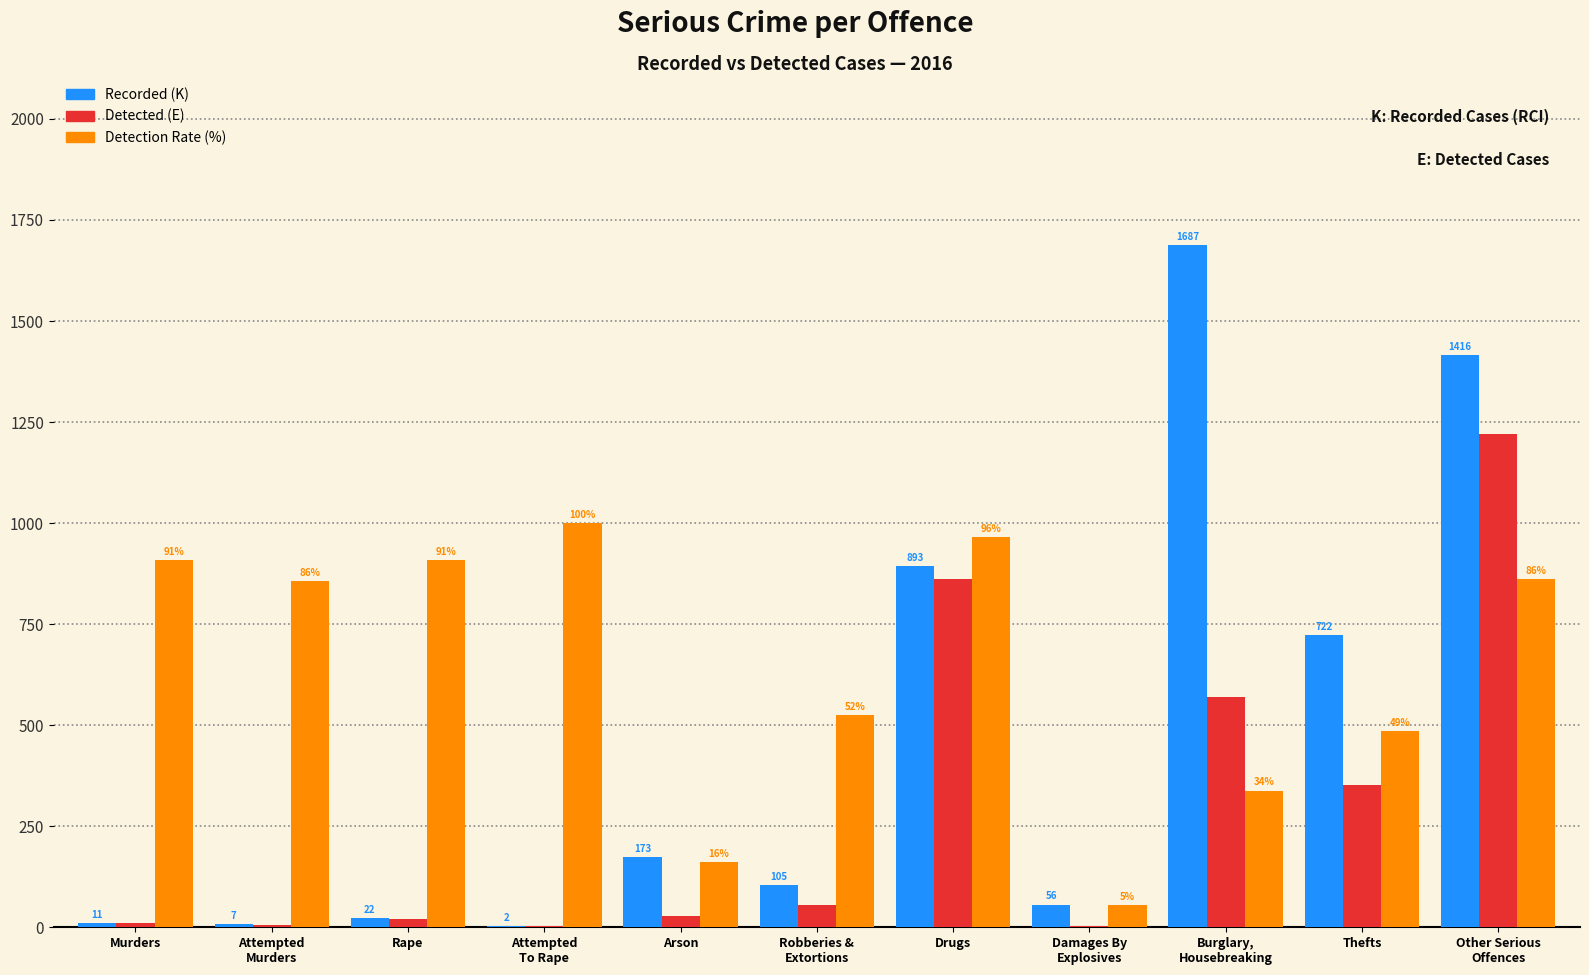

What value does the Detected (E) series have at Rape, to the nearest 10?

20